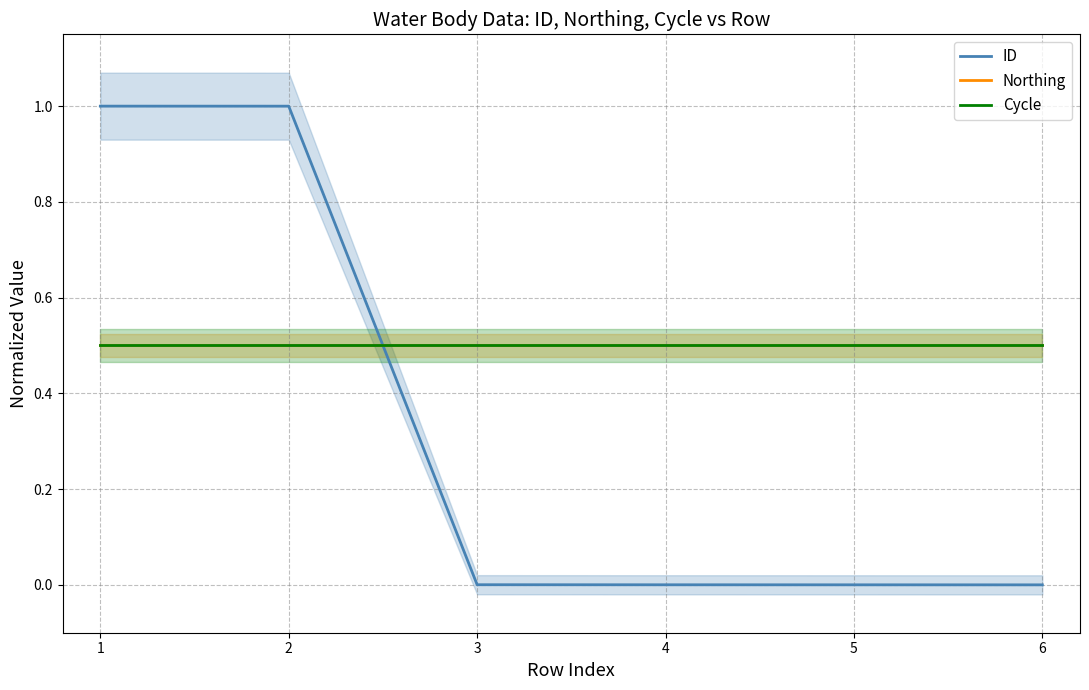

True or false: ID and Northing intersect in this chart.

True